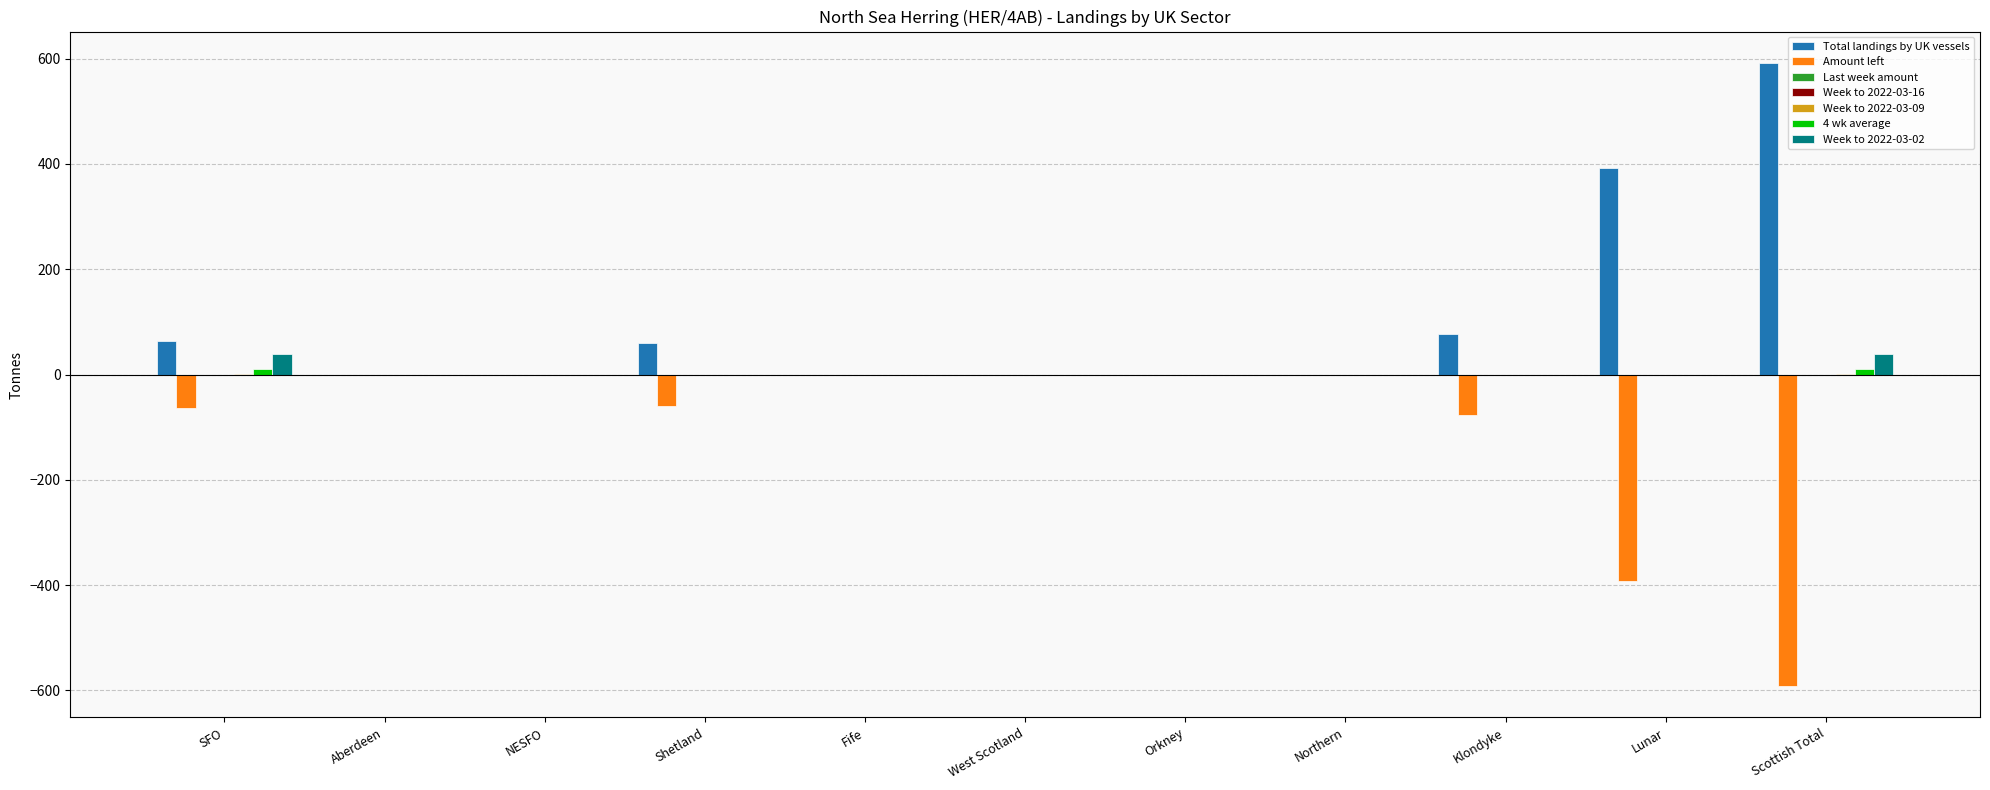

What is the difference between the maximum and minimum values in the 4 wk average series?

0.5